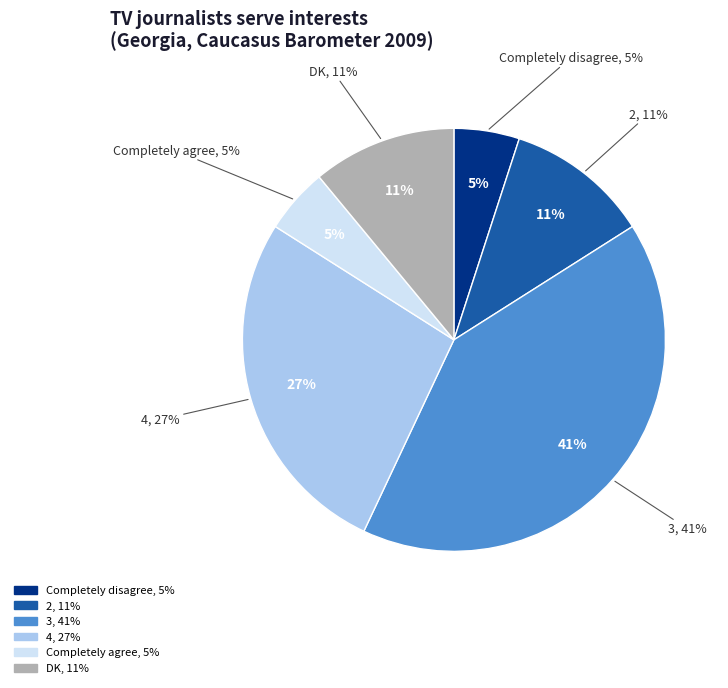

What is the change in value from 2 to Completely agree?

-6